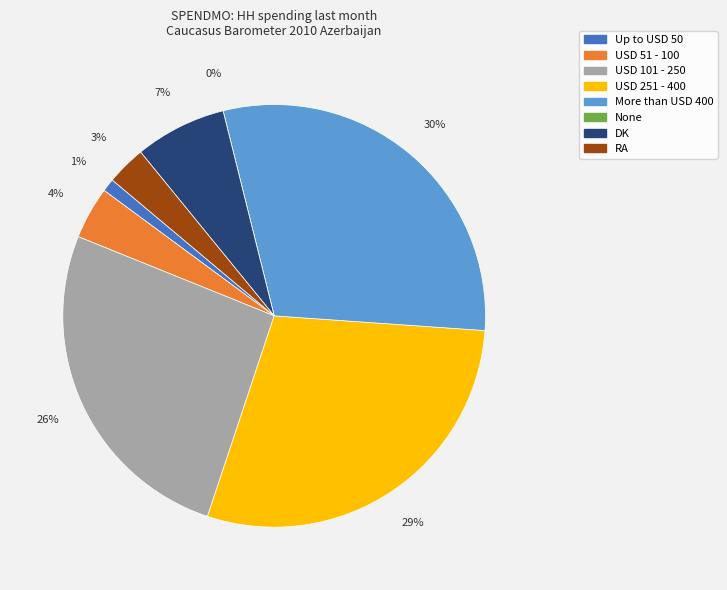

How many slices are in this pie chart?

8